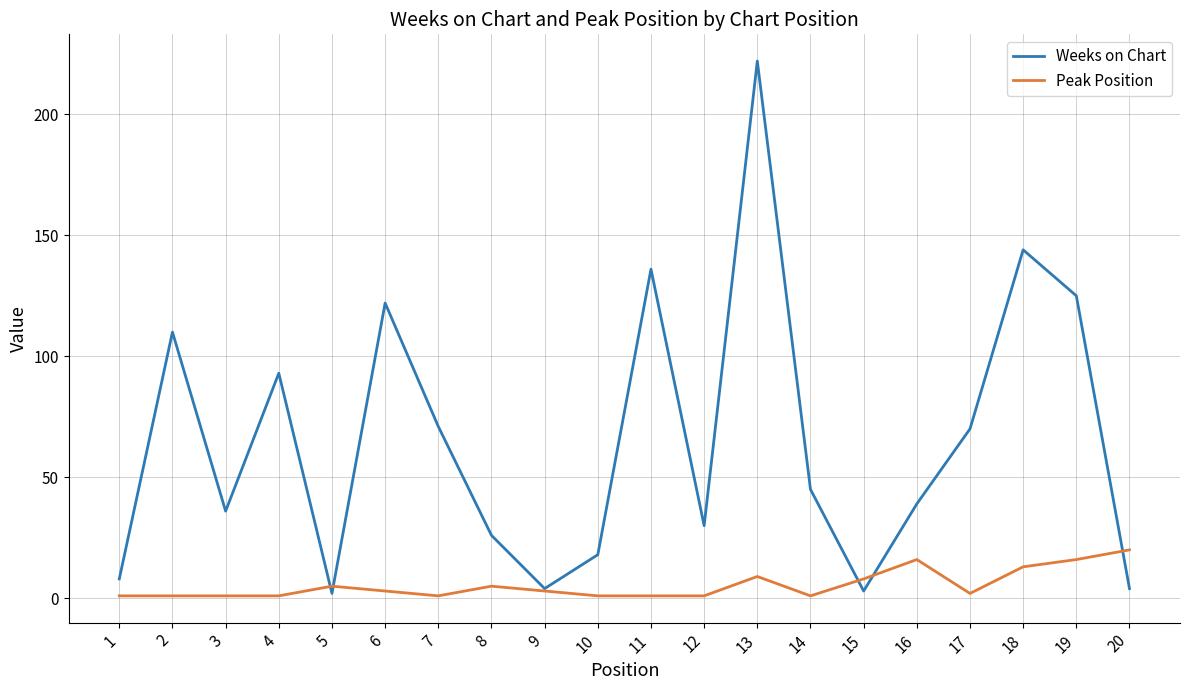

Reading right to left, extract all data points from this chart.

Weeks on Chart: 4	125	144	70	39	3	45	222	30	136	18	4	26	71	122	2	93	36	110	8
Peak Position: 20	16	13	2	16	8	1	9	1	1	1	3	5	1	3	5	1	1	1	1